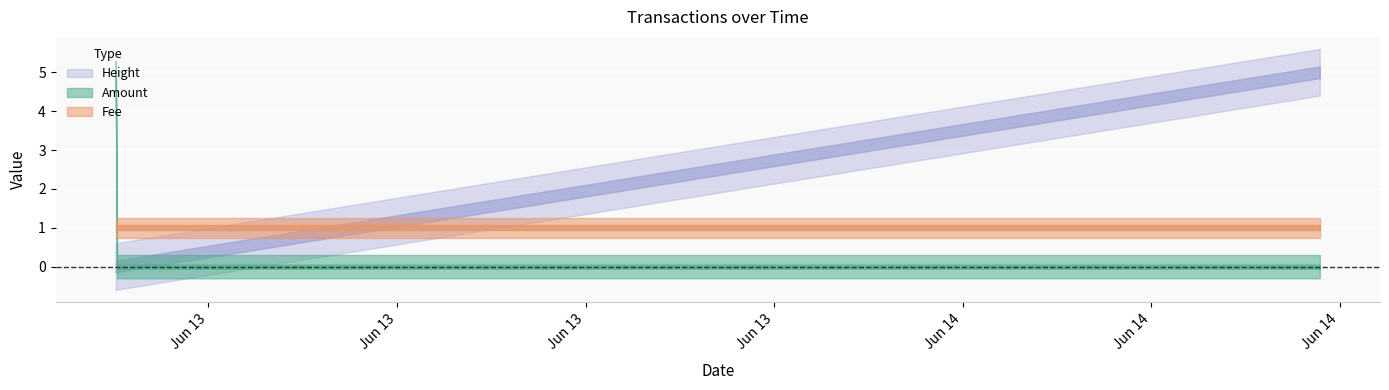

Between 2017-06-13 02:03 and 2017-06-13 02:05, which is larger?

2017-06-13 02:03